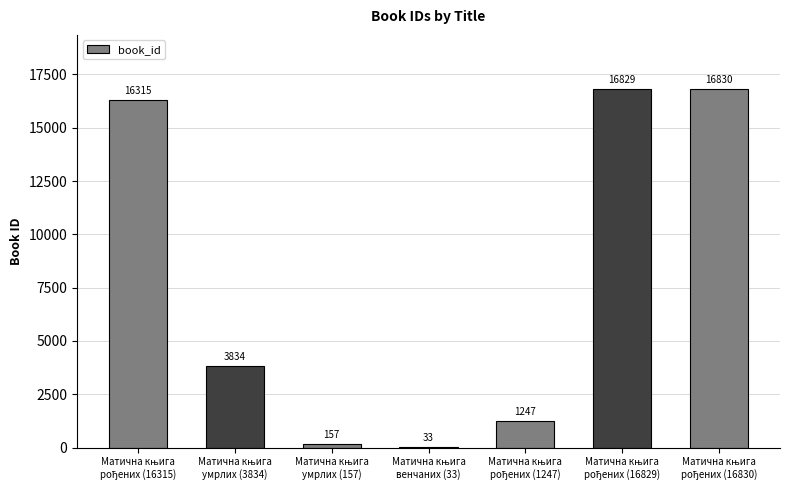

What is the sum of all values?

55245